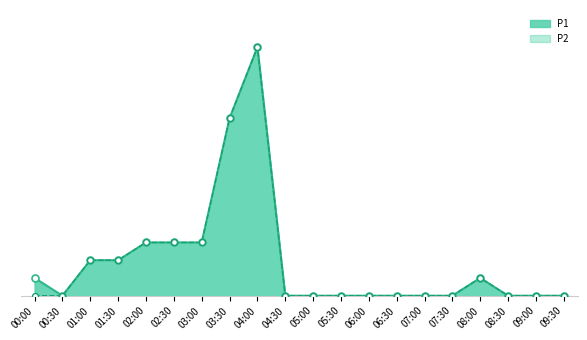

What is the total value across all series at 04:00?

28